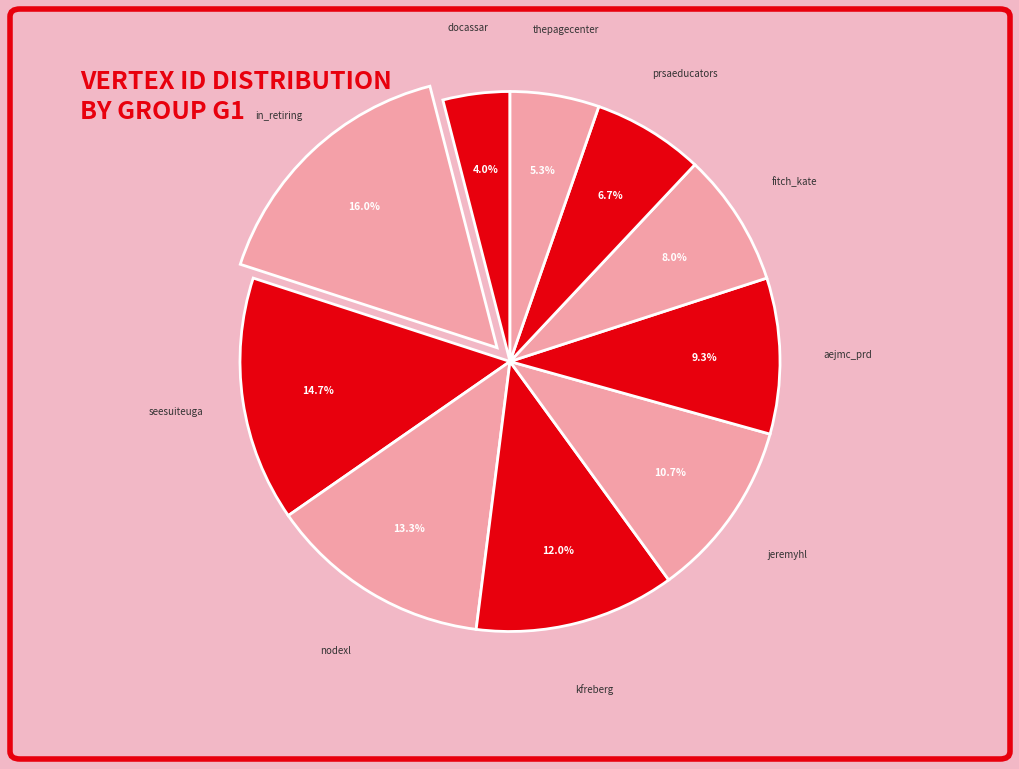

Which category has the smallest portion of the pie?

docassar